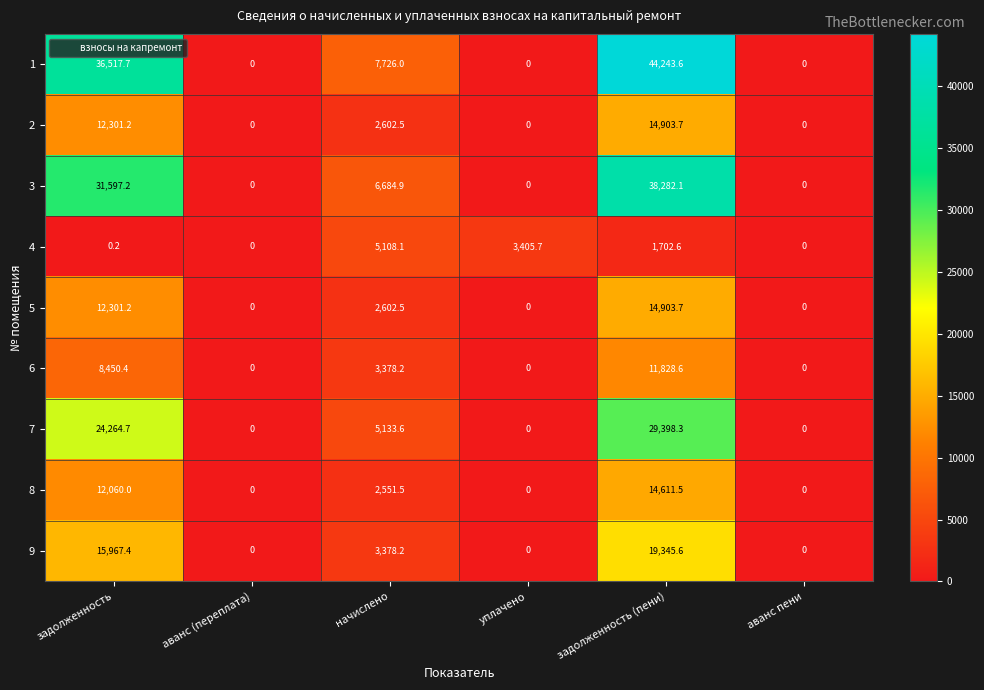

How many values in the 3 series exceed 6684?

3